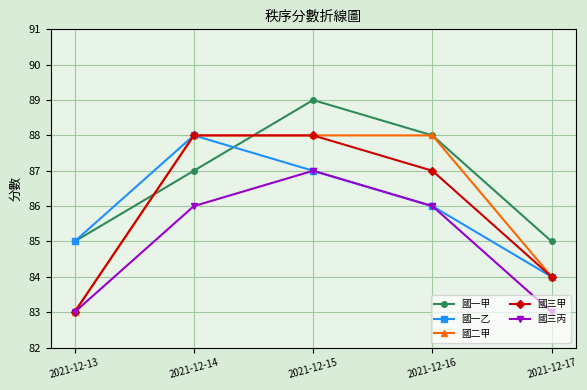

Where does the 國一乙 series first go above 86?

2021-12-14